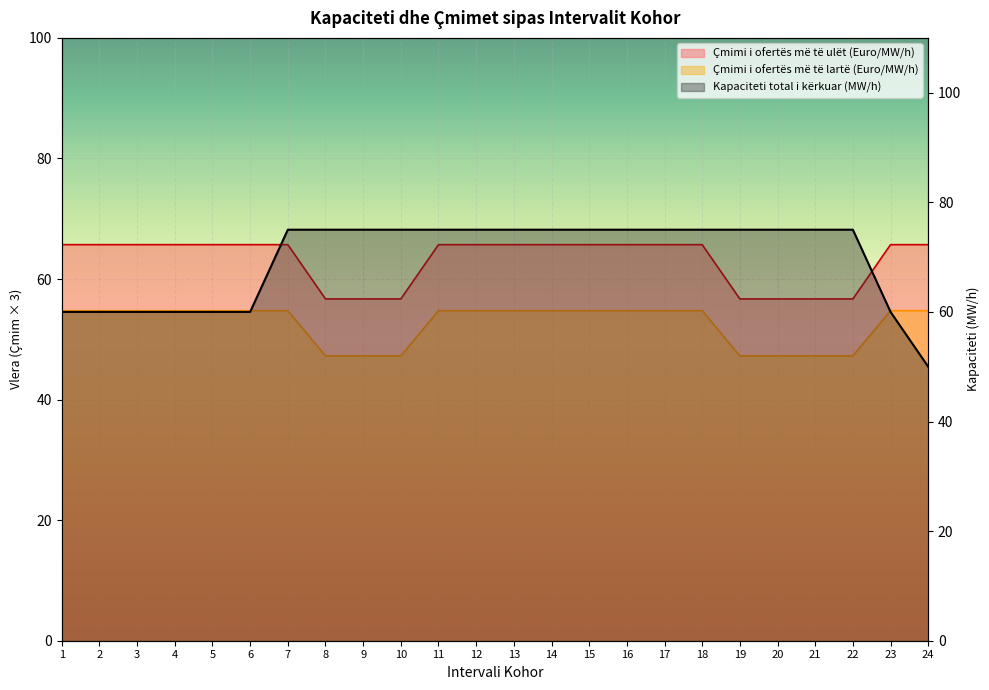

Between 7 and 21, which is larger?

7